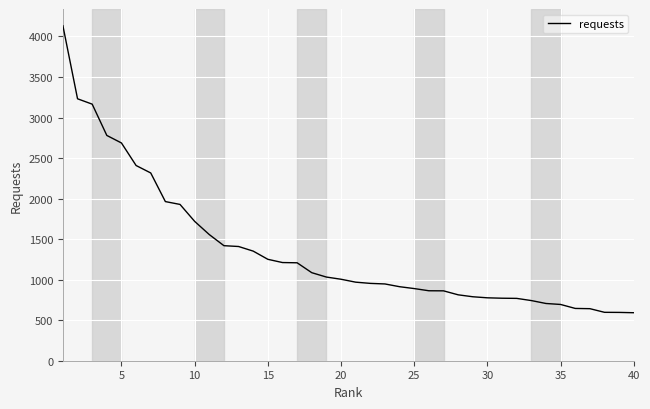

What is the minimum value shown in the chart?

592